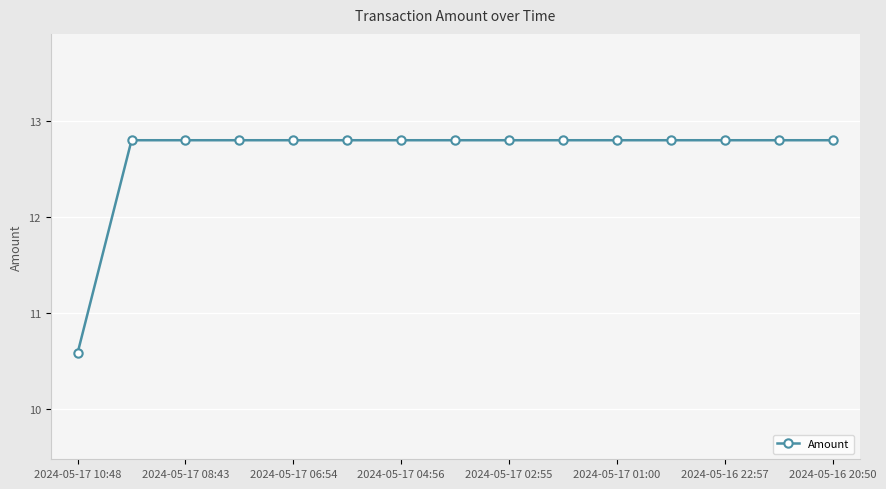

What is the greatest value displayed?

12.8